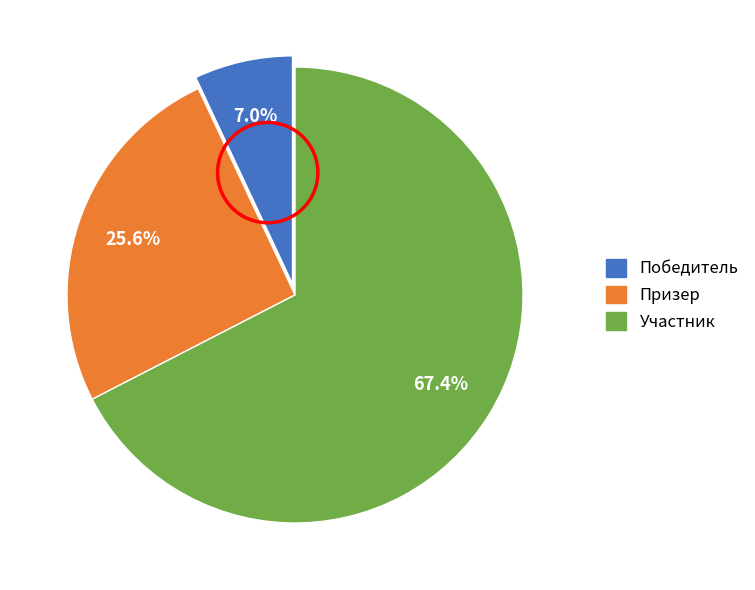

What percentage do Призер and Победитель together represent?

32.6%